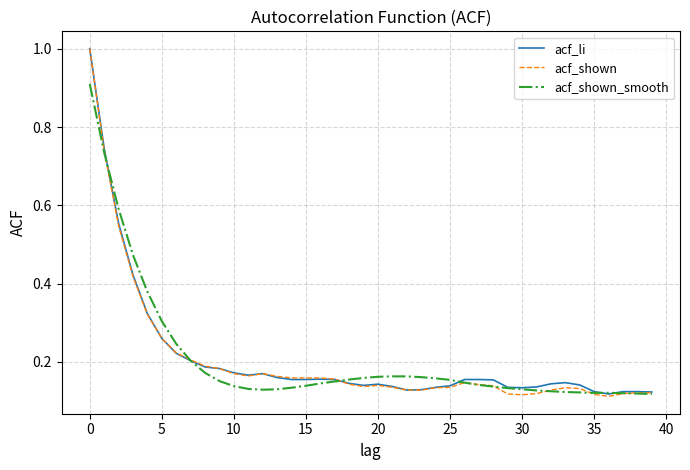

Which series has the widest spread of values?

acf_shown